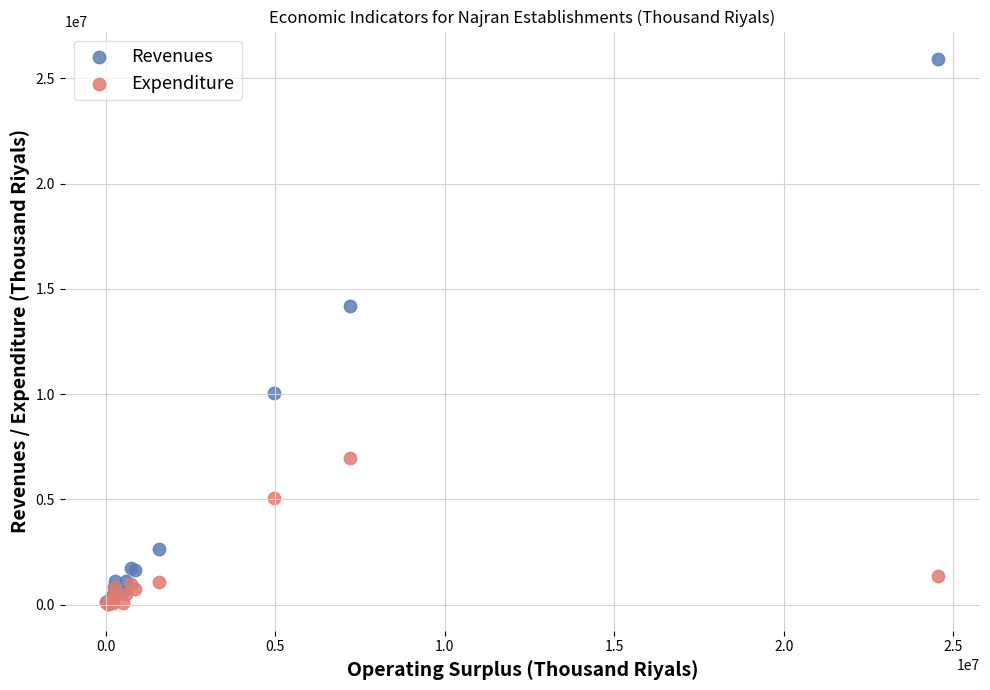

What are all the series names shown in the legend?

Revenues, Expenditure